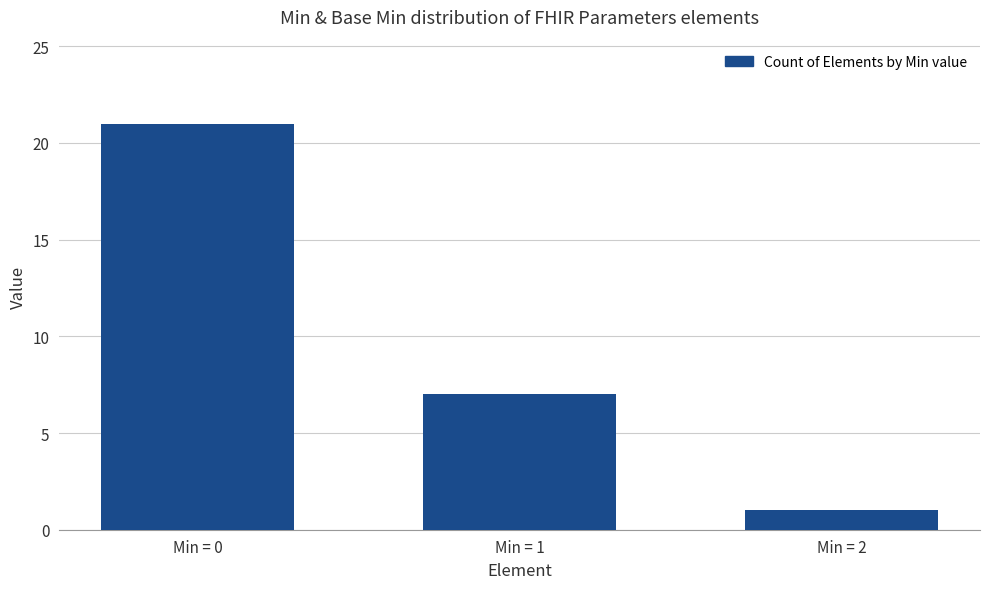

List the labels in order of value, largest first.

Min = 0, Min = 1, Min = 2